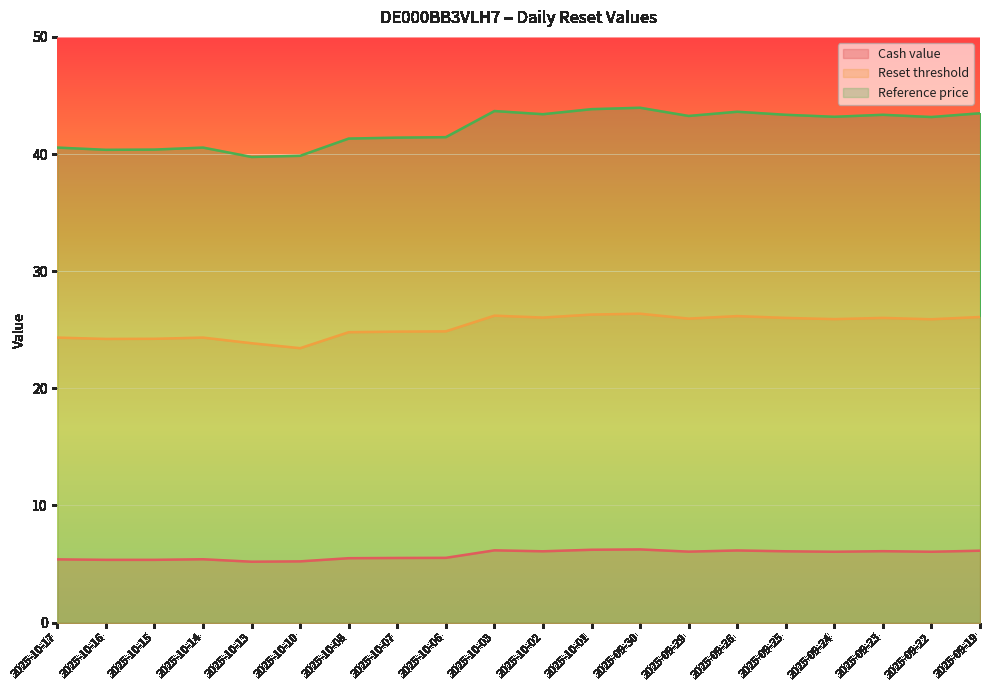

Rank the series by their maximum value, from highest to lowest.

Reference price, Reset threshold, Cash value